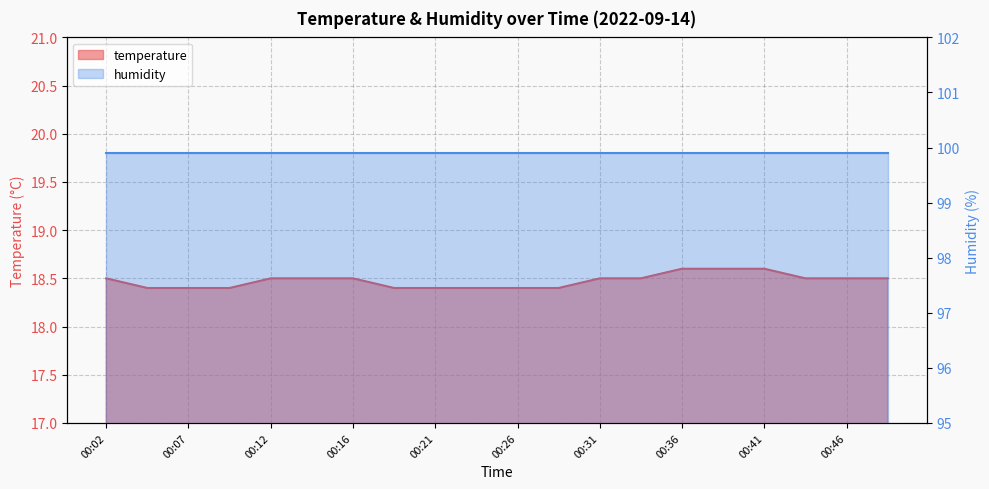

Count the values in the range 18 to 19.

20